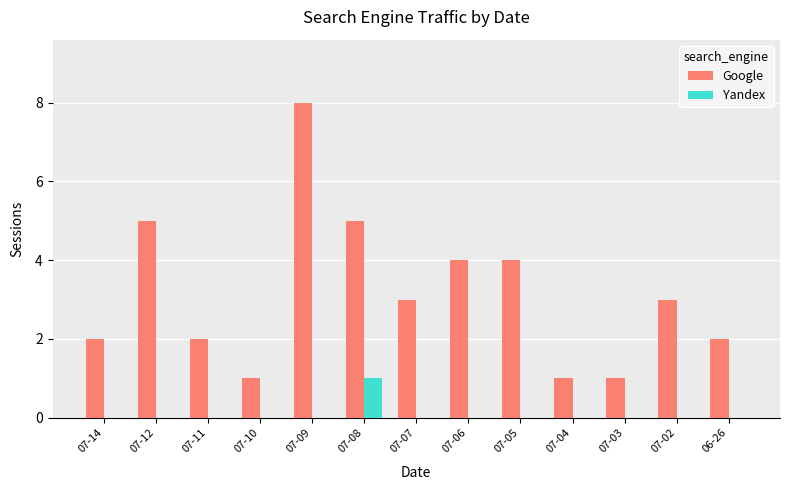

Between 07-14 and 07-09, which series saw the biggest shift?

Google